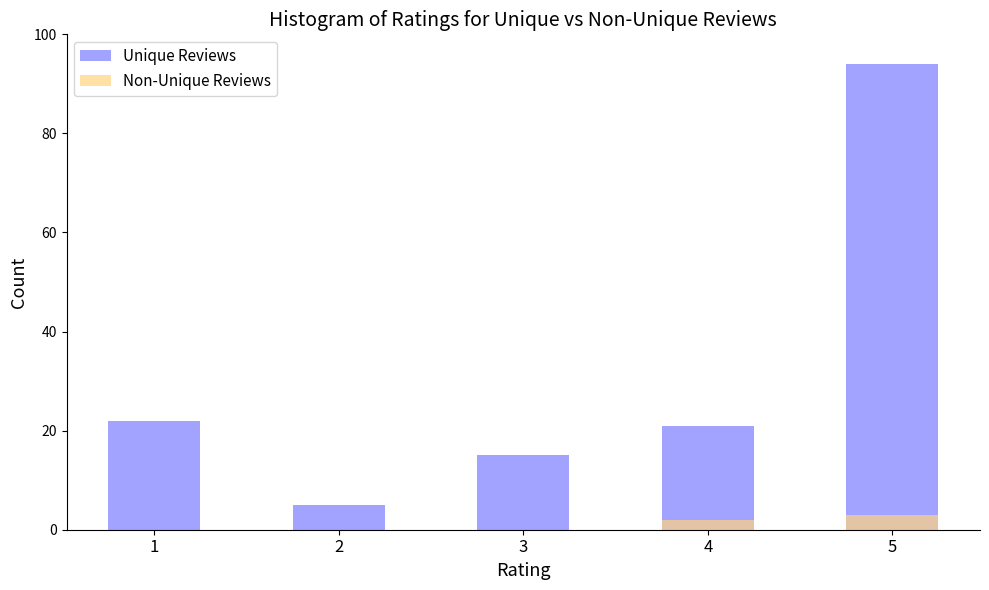

At which label does Unique Reviews first exceed 21?

1